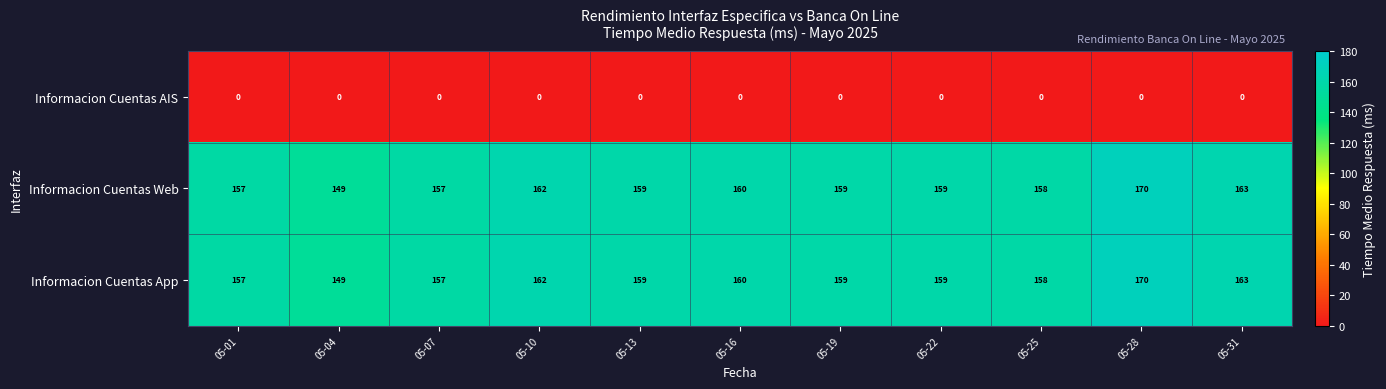

Is it true that Informacion Cuentas Web equals 157 at 05-01?

True